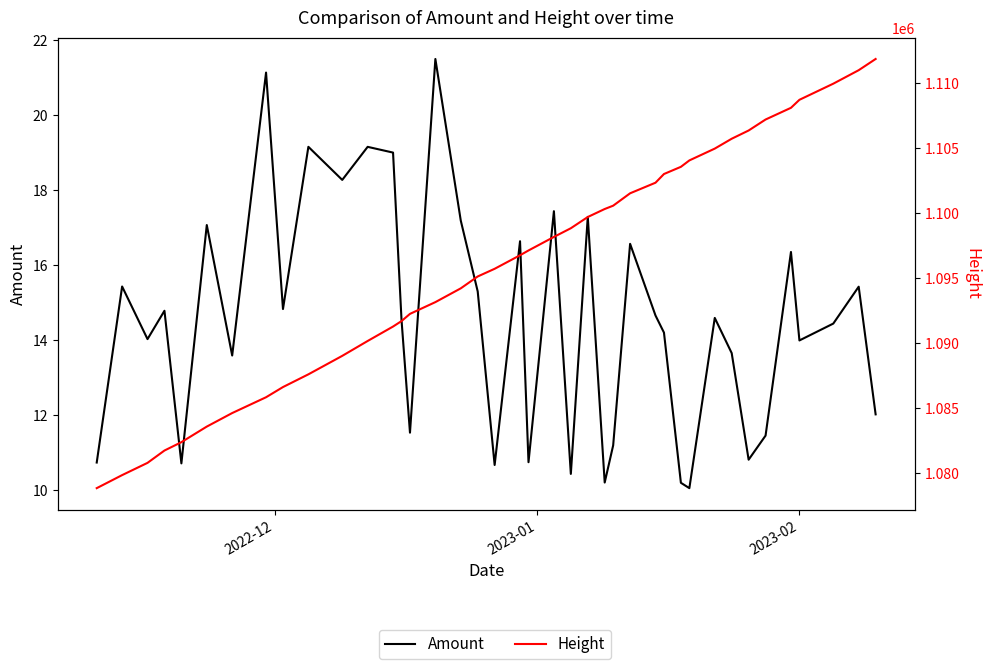

What is the smallest value displayed?

10.1